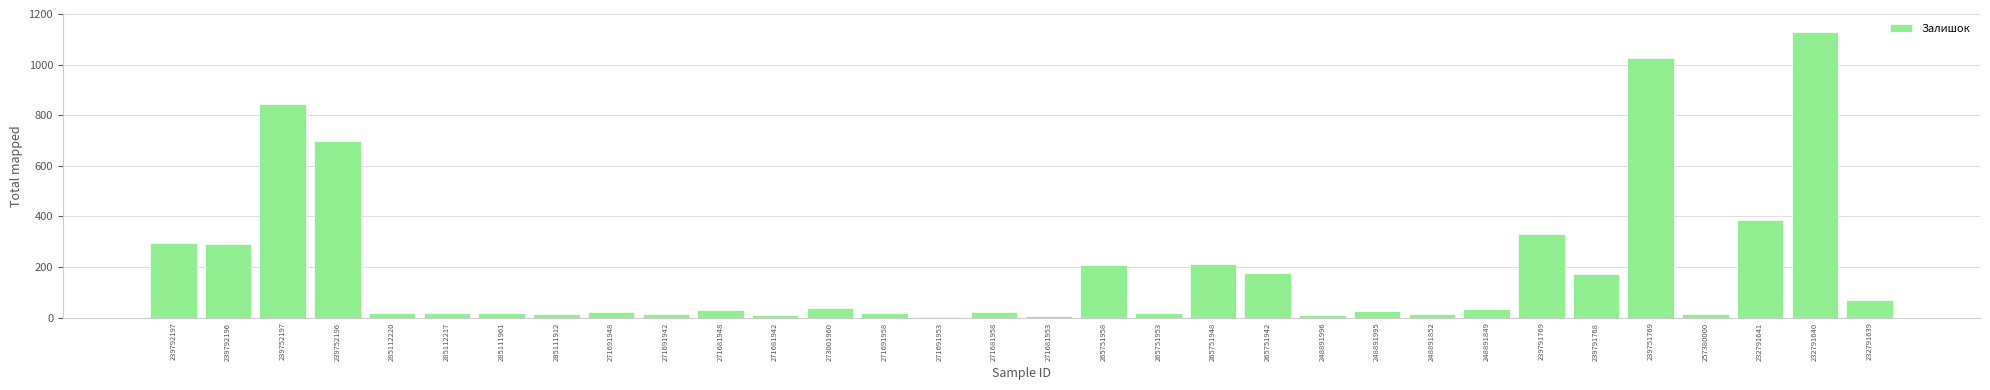

What is the average value?

193